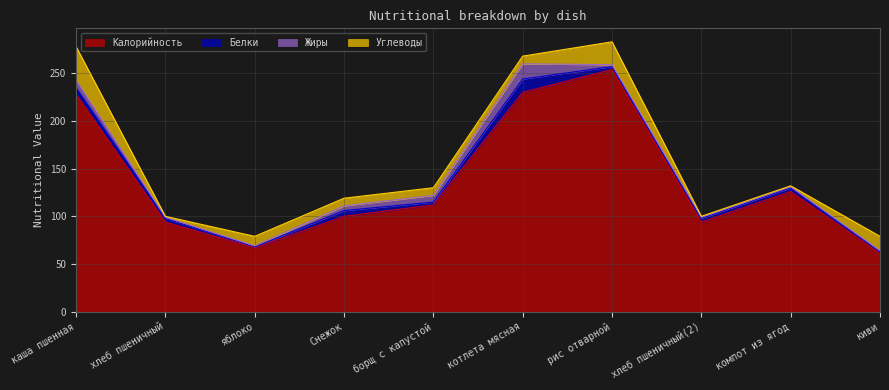

Reading left to right, list all the values displayed in this chart.

Калорийность: 228	94	67	100	112	230	254	94	126	61
Белки: 7	4	1	6	3	14	3	4	4	2
Жиры: 8	1	1	5	7	16	2	1	1	1
Углеводы: 35	1	10	8	8	8	24	1	1	15